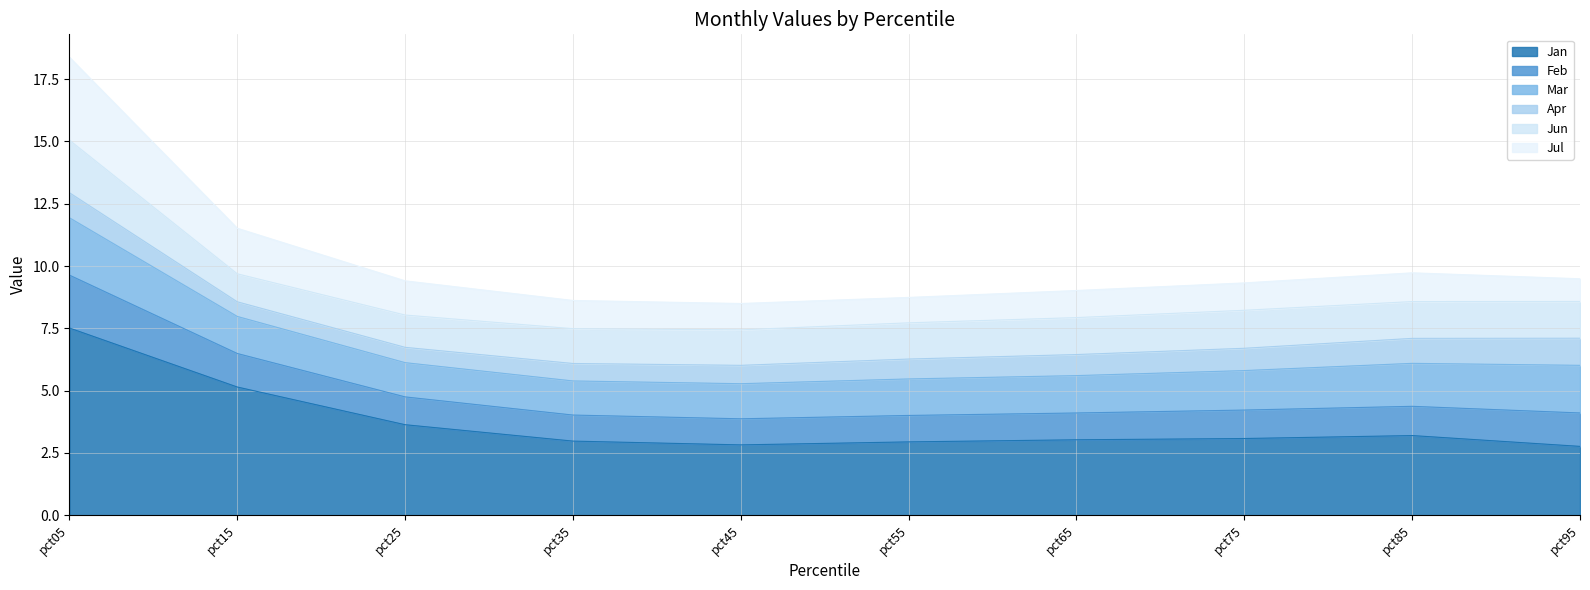

What value does the Jan series have at pct95?

2.8